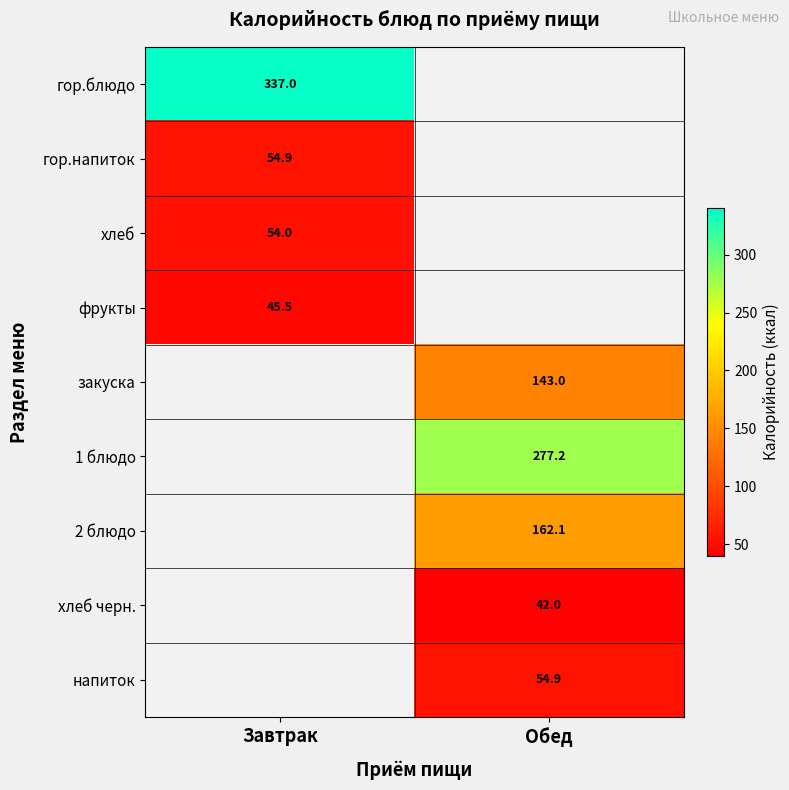

How many data points does each series have?

2